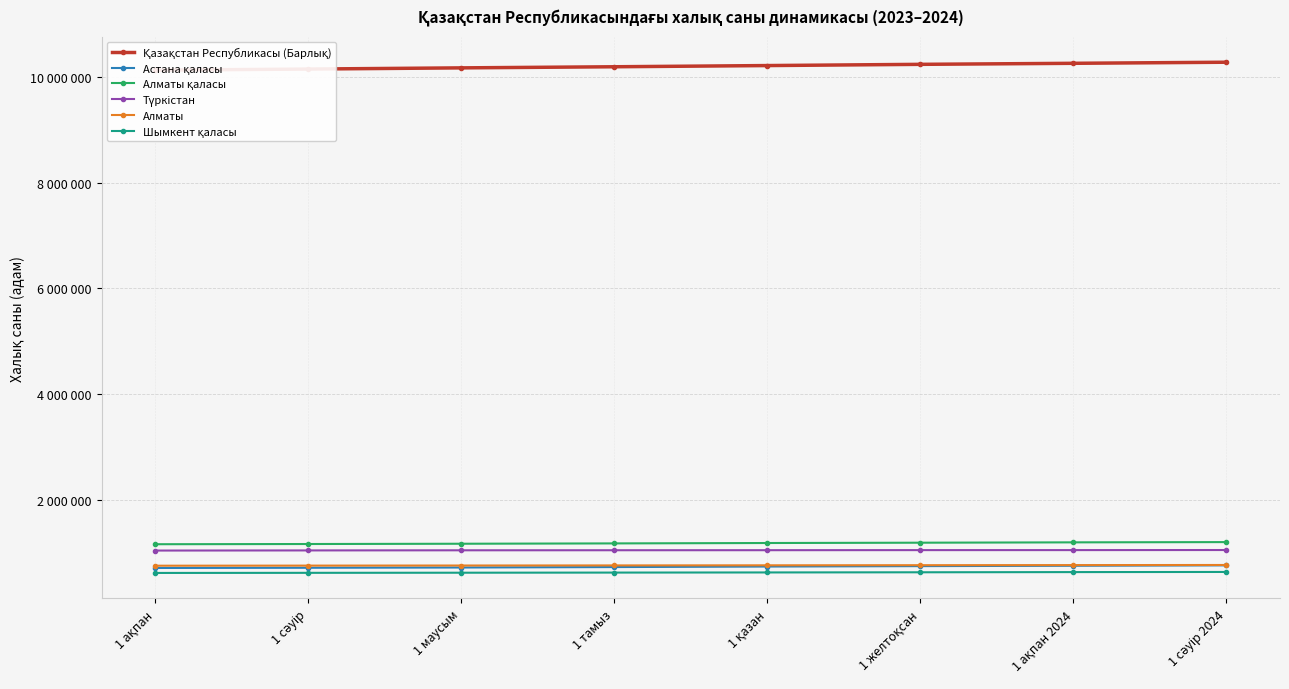

The Алматы қаласы series shows 1170171 at 1 маусым. True or false?

True